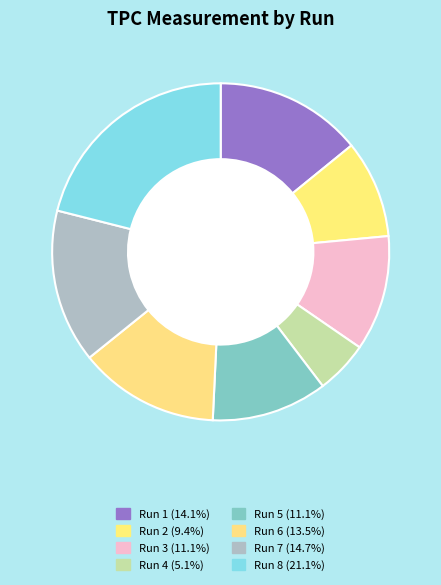

True or false: Run 3 accounts for 1% of the total.

False